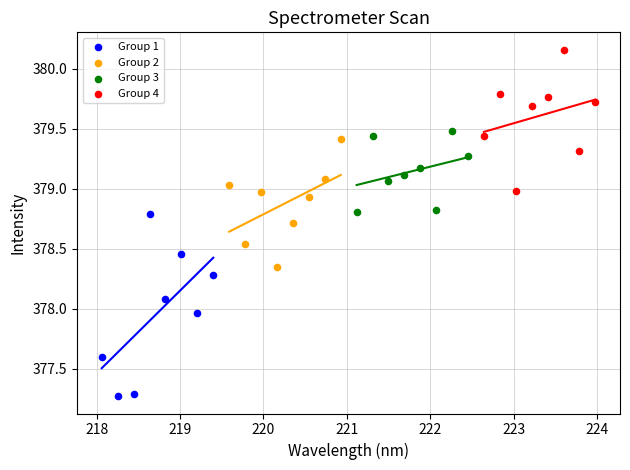

Which series has the widest spread of Y values?

Group 1